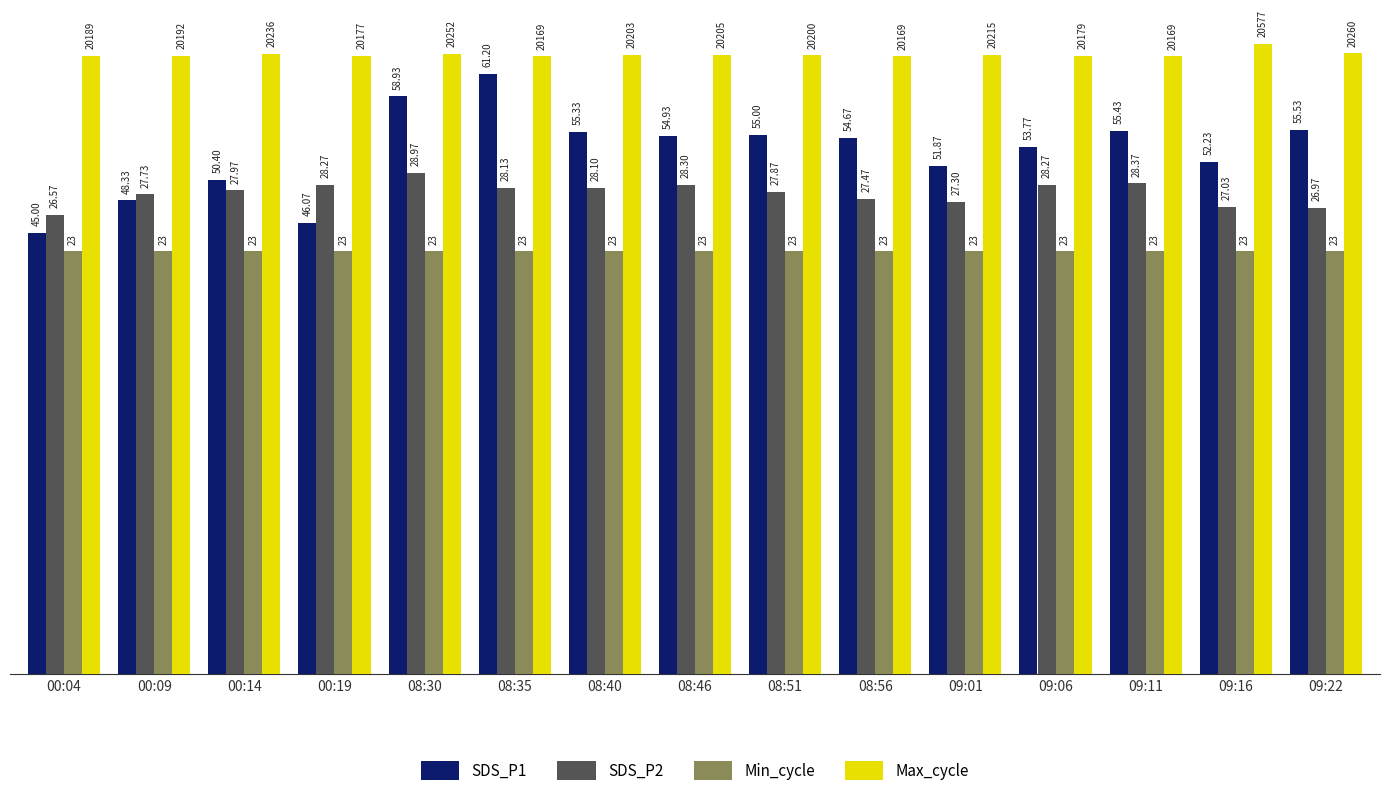

Which series has the largest range (max minus min)?

SDS_P1